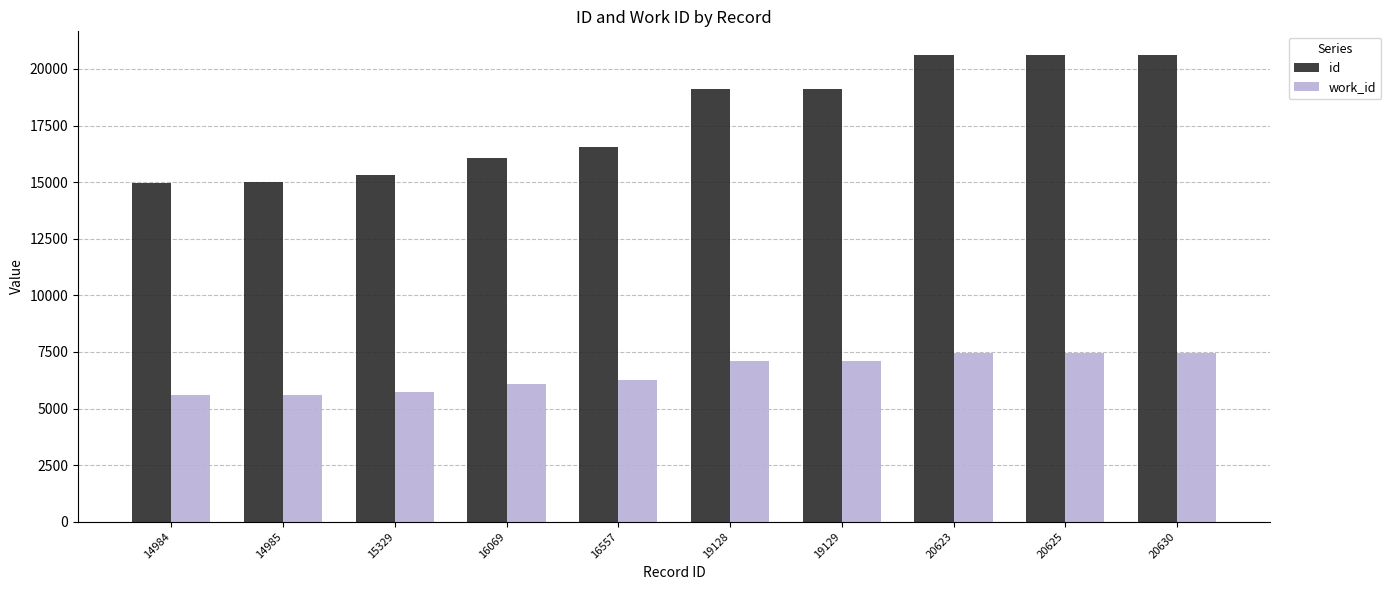

What is the spread (max minus min) of values at 20630?

13192